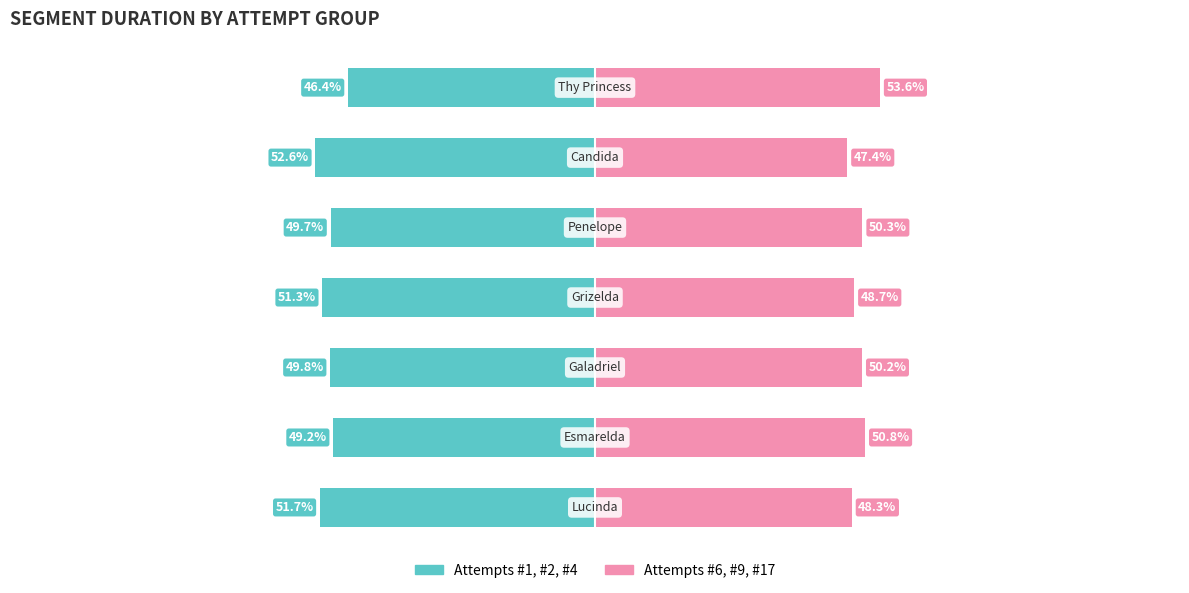

The value of Attempts #1,2,4 at 0 is -32.0. True or false?

False